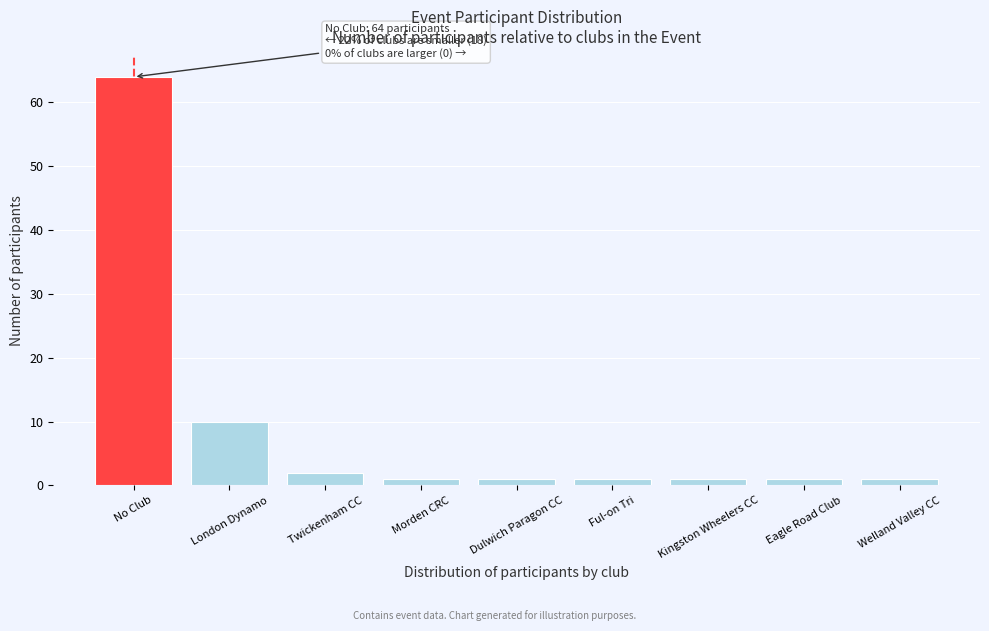

Reading left to right, transcribe all the data shown in this chart.

No Club=64	London Dynamo=10	Twickenham CC=2	Morden CRC=1	Dulwich Paragon CC=1	Ful-on Tri=1	Kingston Wheelers CC=1	Eagle Road Club=1	Welland Valley CC=1